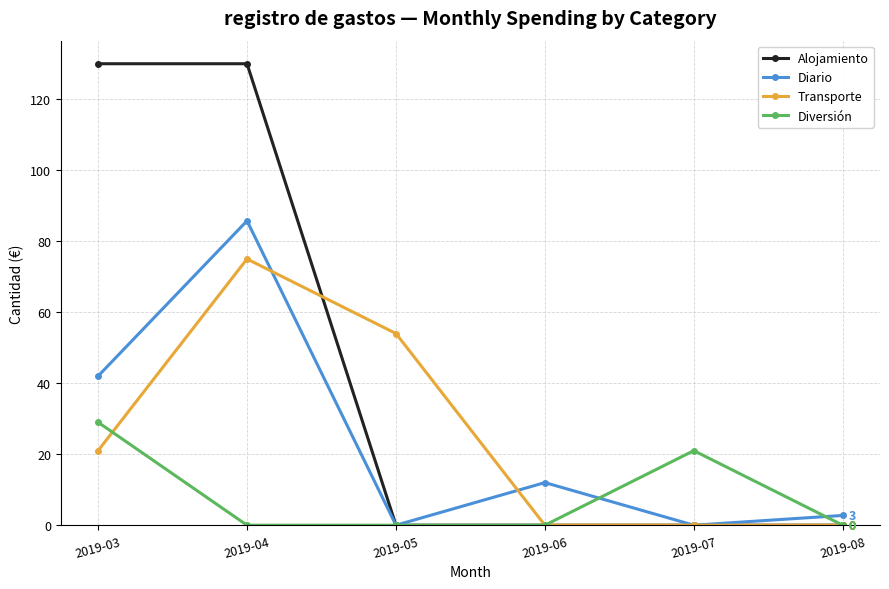

What is the highest value of the Diversión series?

29.0